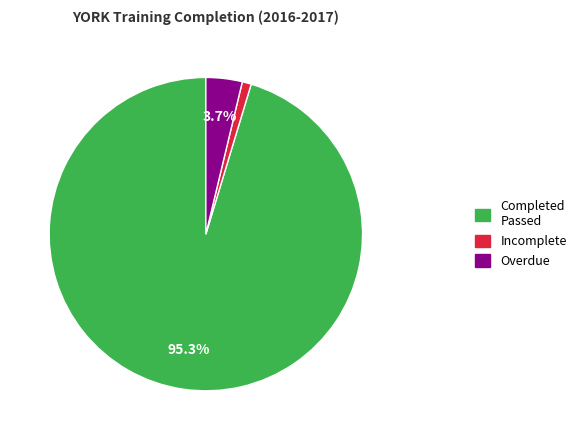

Which category has the biggest portion of the pie?

Completed Passed